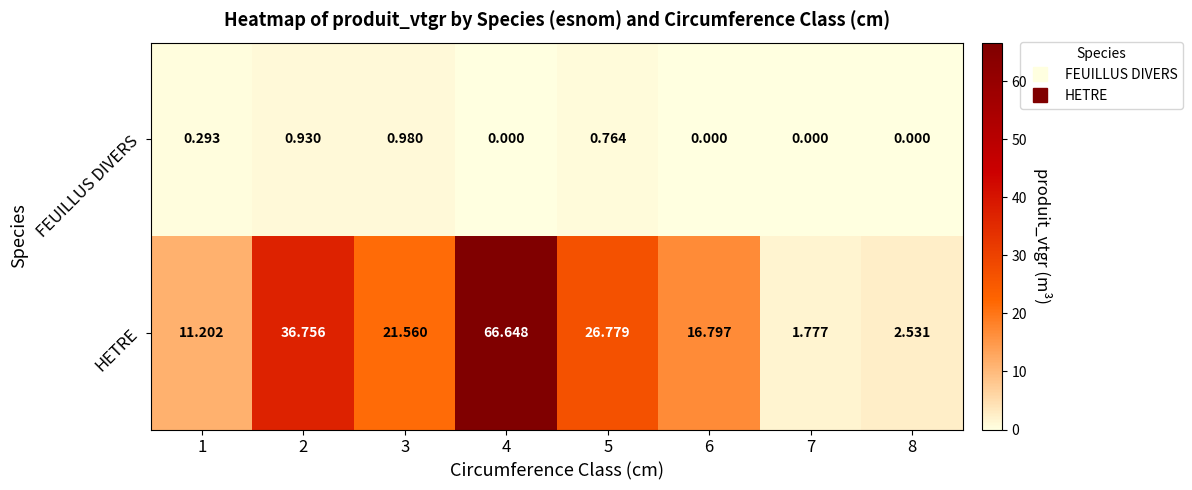

List the series in order of their overall mean, lowest first.

FEUILLUS DIVERS, HETRE